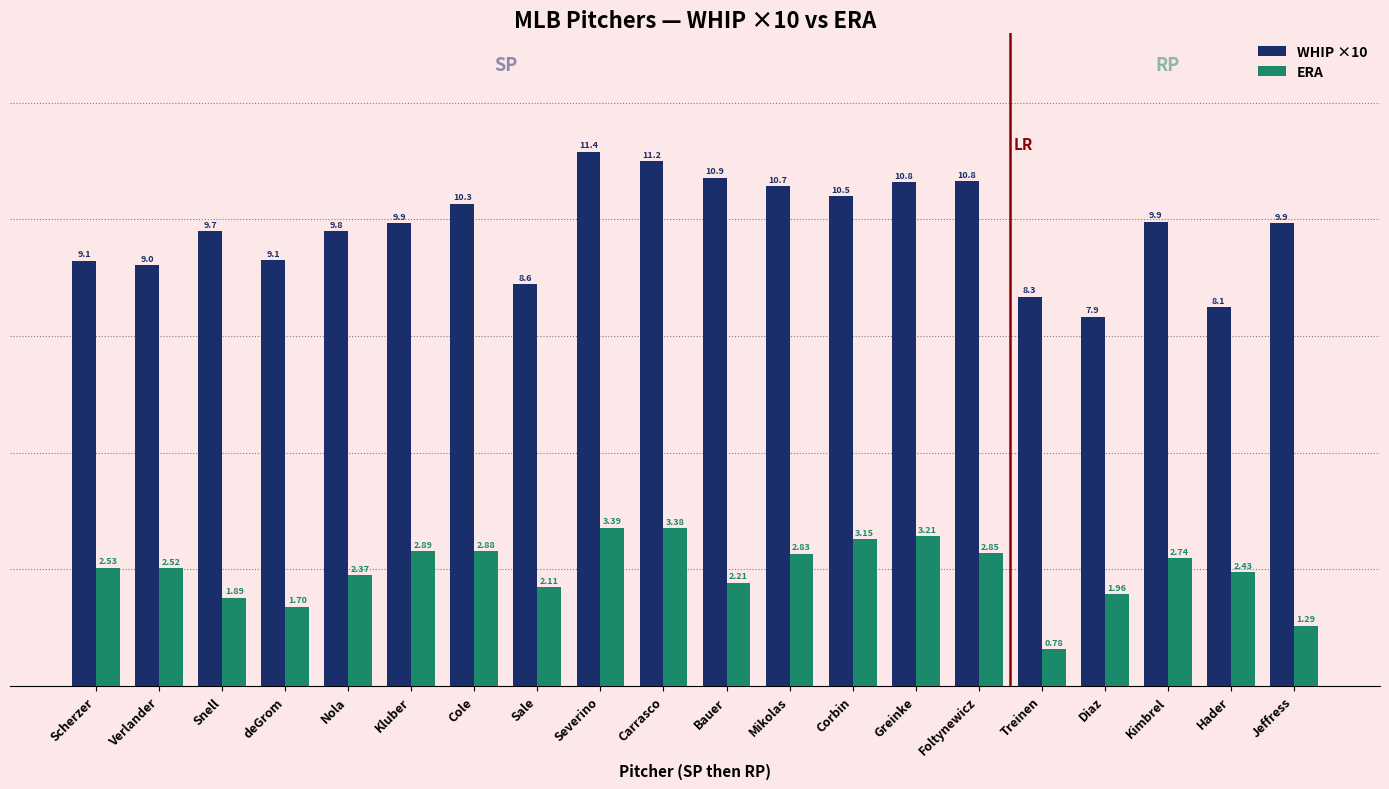

Is it true that WHIP ×10 equals 6.4 at Kluber?

False